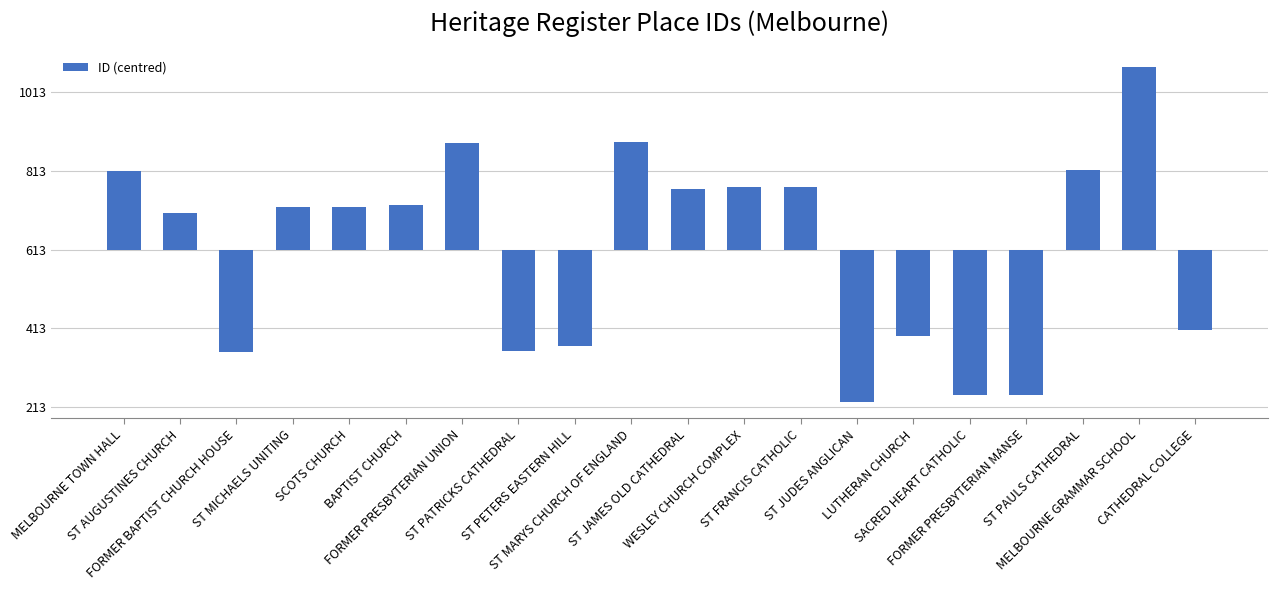

The value at SCOTS CHURCH is 109.5. True or false?

True